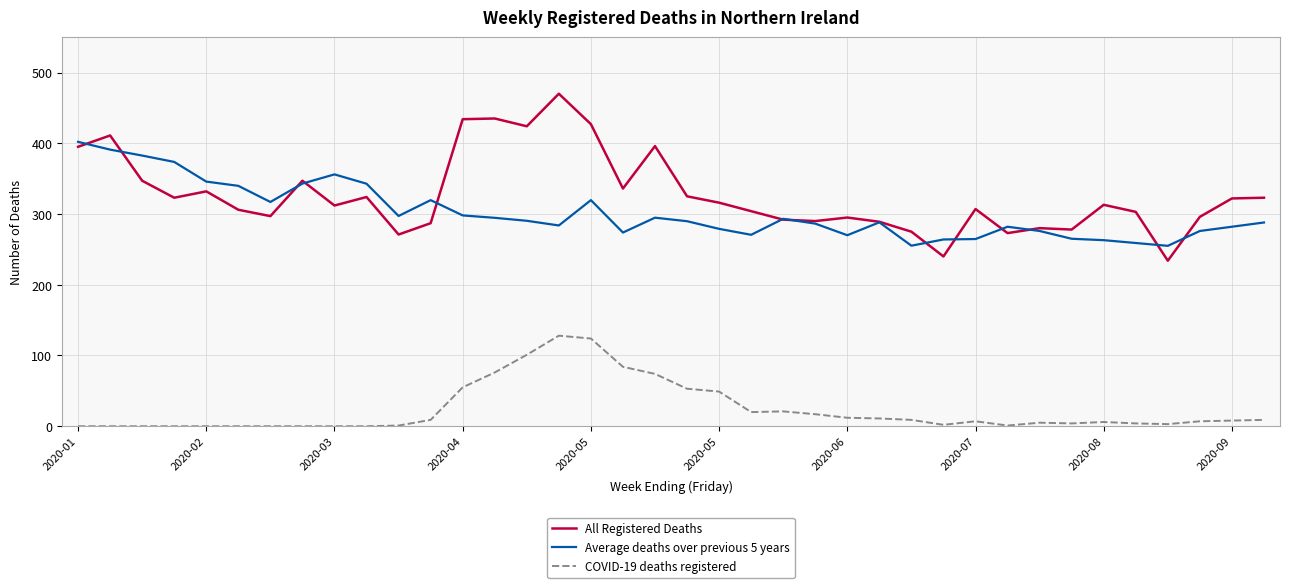

True or false: COVID-19 deaths registered and All Registered Deaths cross at least once.

False